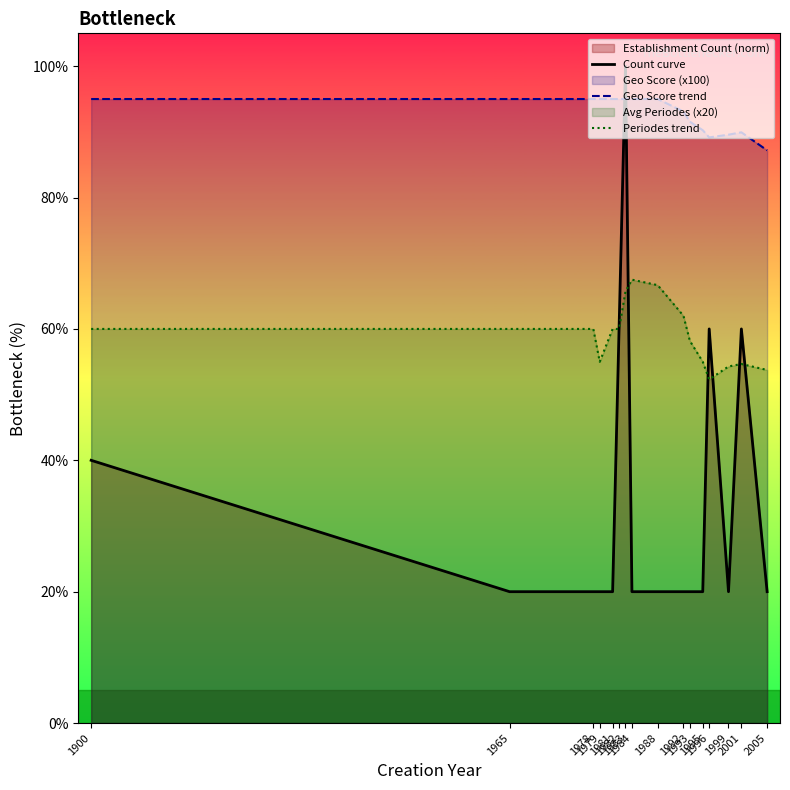

Between 1983 and 1988, which is larger?

1983